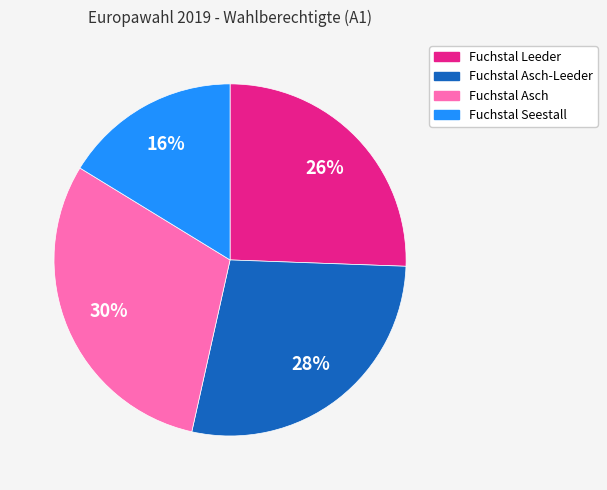

To the nearest percent, what is the difference between the largest and smallest slice percentages?

14%